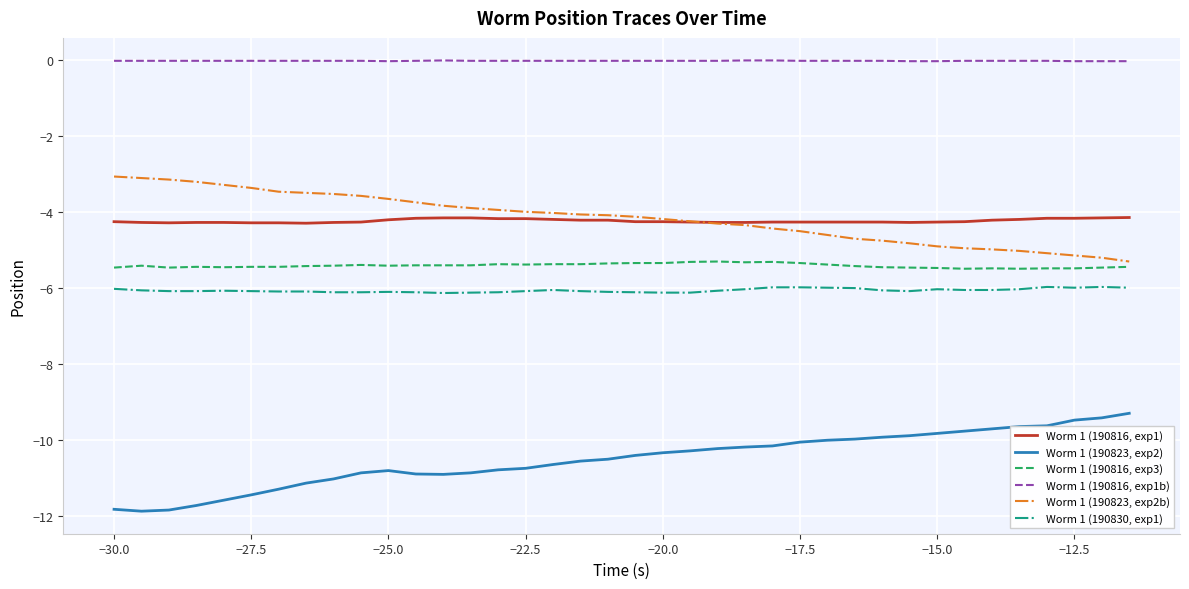

List the series in order of their peak value, highest first.

Worm 1 (190816, exp1b), Worm 1 (190823, exp2b), Worm 1 (190816, exp1), Worm 1 (190816, exp3), Worm 1 (190830, exp1), Worm 1 (190823, exp2)